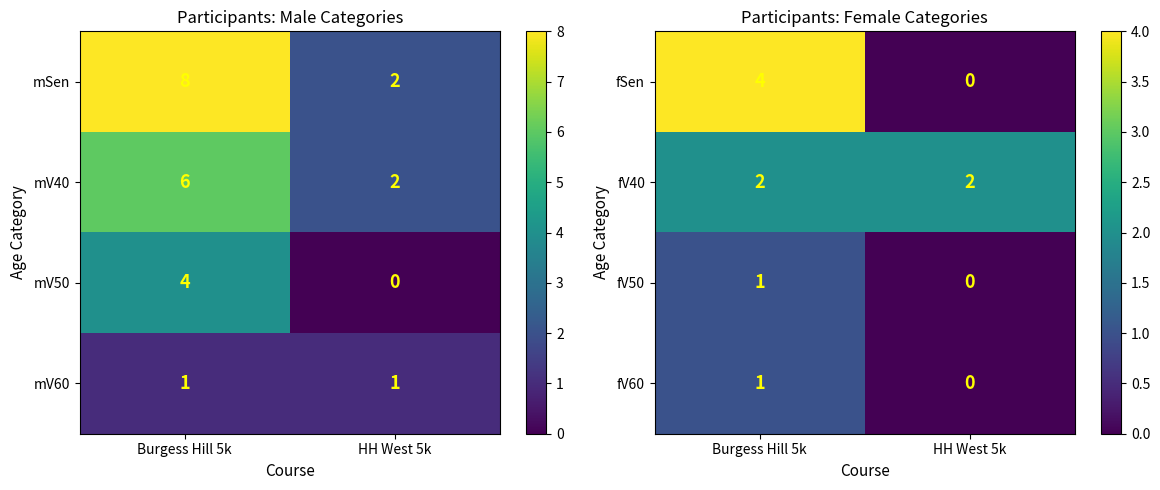

What value does the fSen series have at Burgess Hill 5k?

4